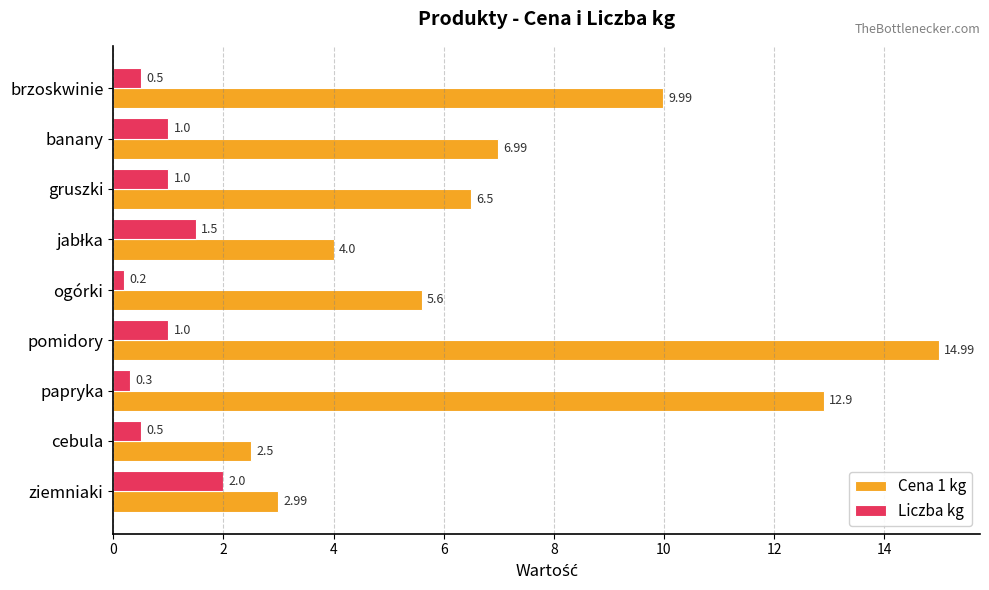

List the series in order of their overall mean, lowest first.

Liczba kg, Cena 1 kg